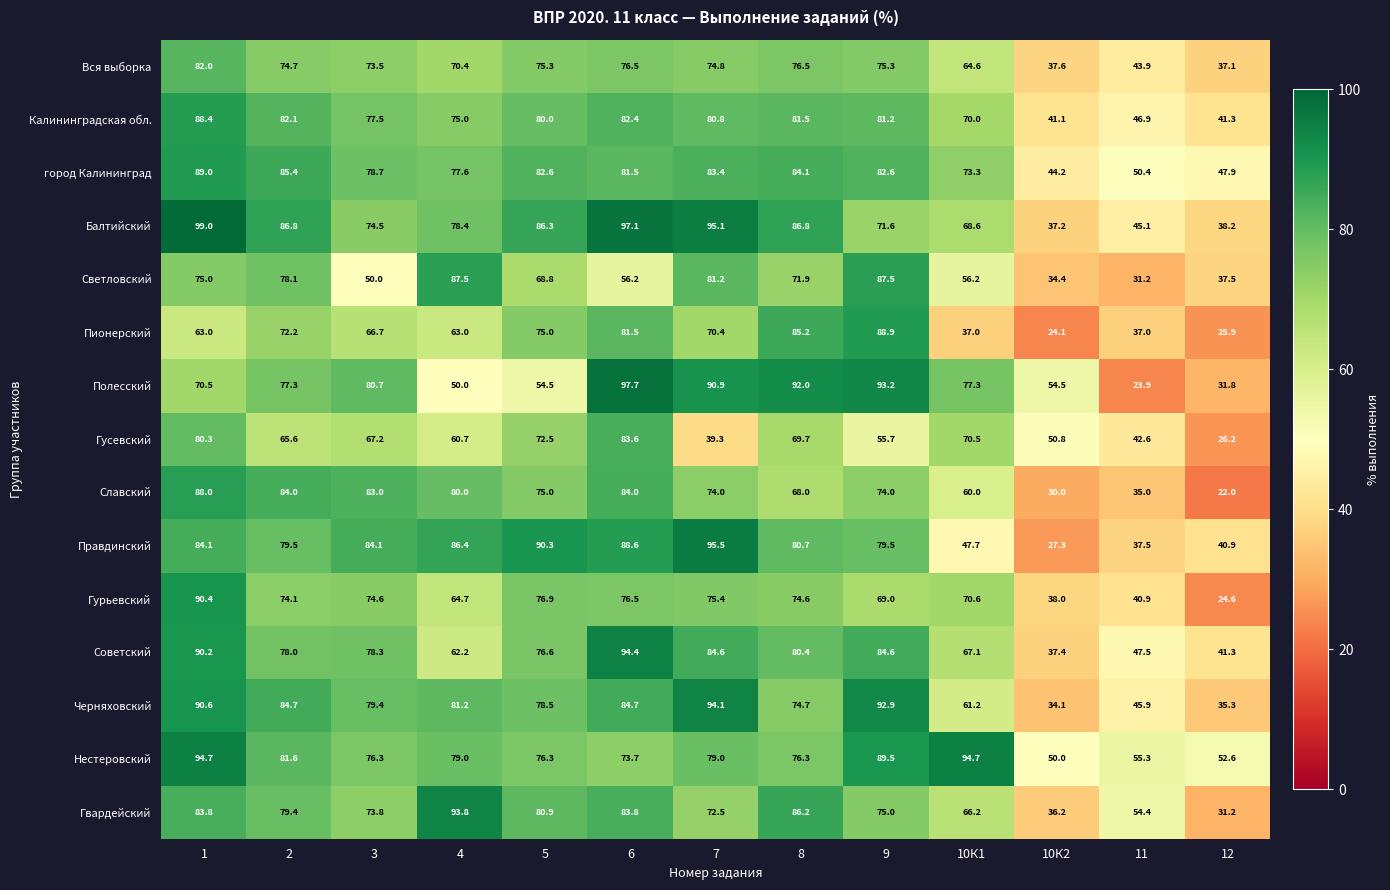

What is the smallest value displayed?

22.0